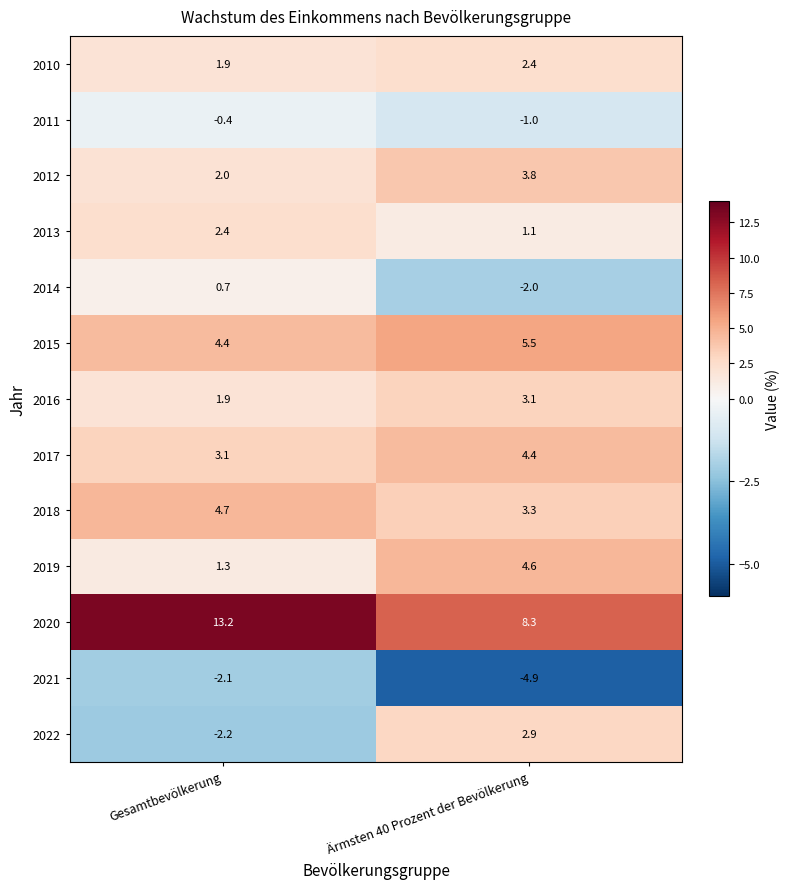

List the labels in order of 2011 value, smallest first.

Ärmsten 40 Prozent der Bevölkerung, Gesamtbevölkerung